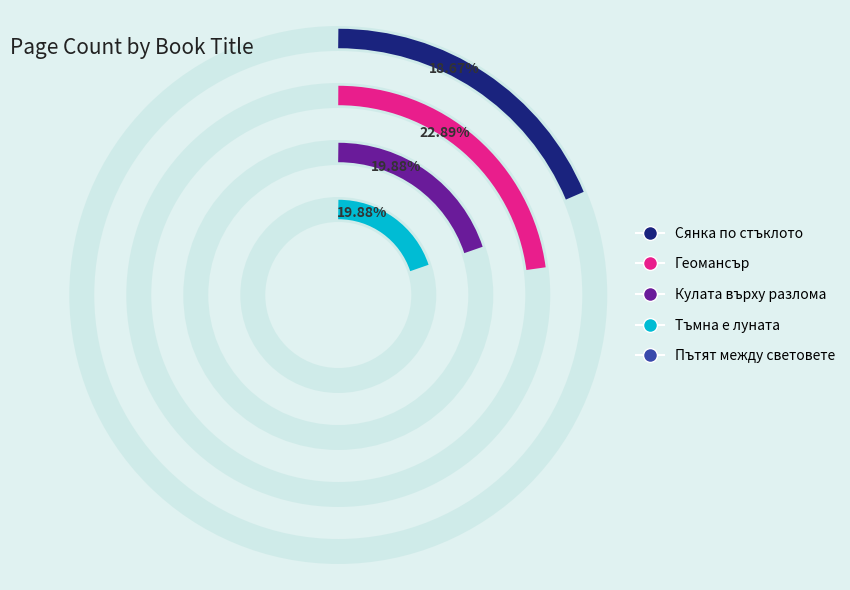

What portion of the pie excludes Пътят между световете?

81.3%